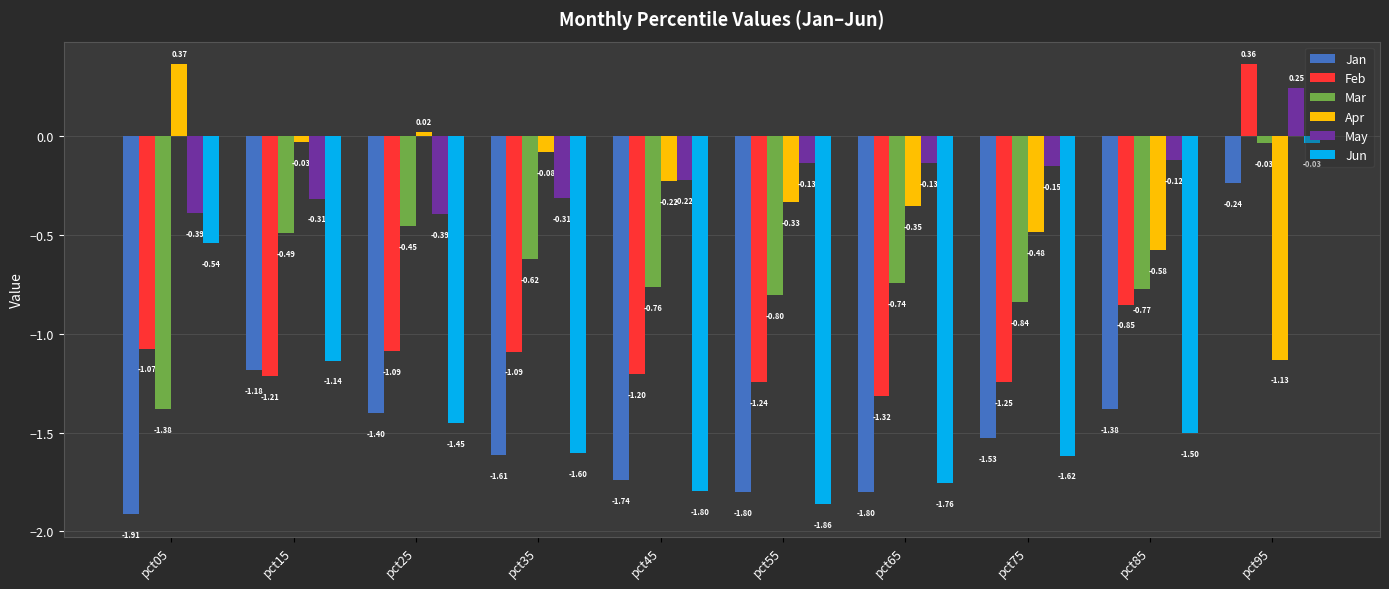

Which series has the largest range (max minus min)?

Jun